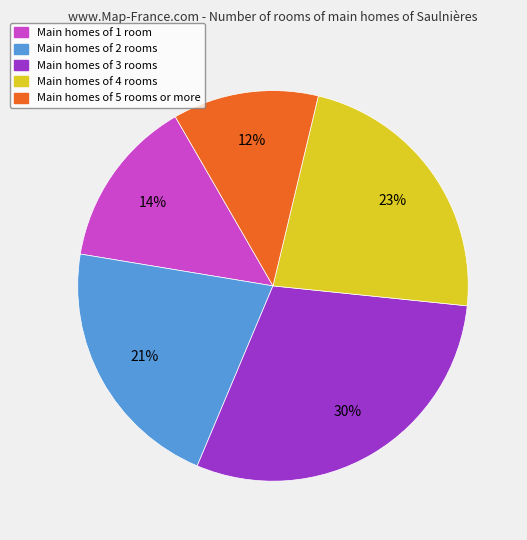

Is there a majority slice in this chart?

No